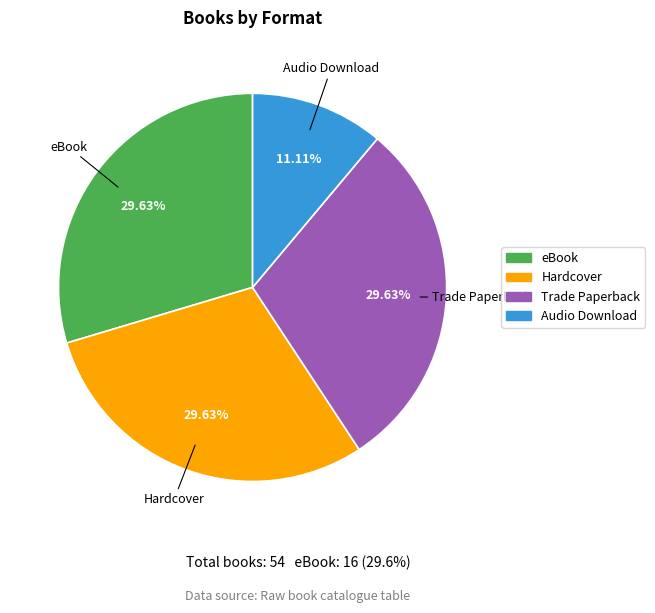

Approximately how many times larger is the value at Trade Paperback compared to Hardcover?

1.0